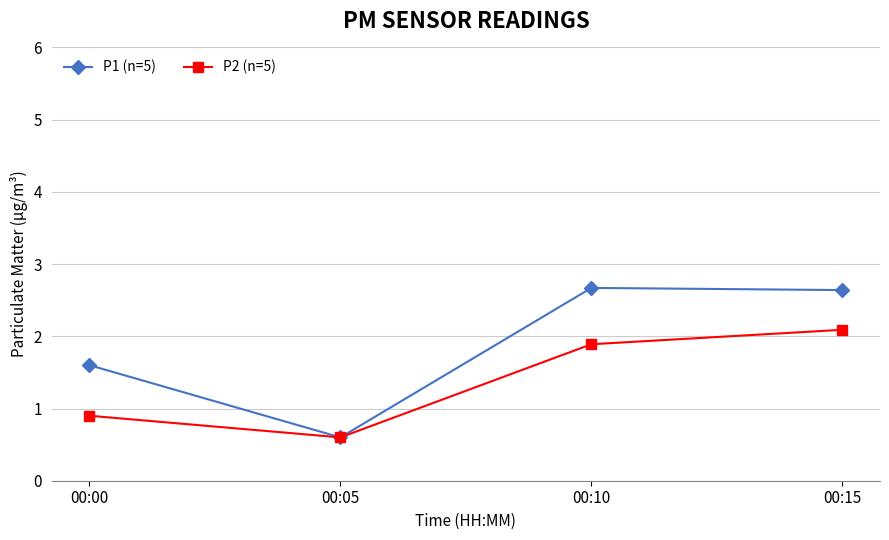

Does the chart display data point markers on the line(s)?

Yes